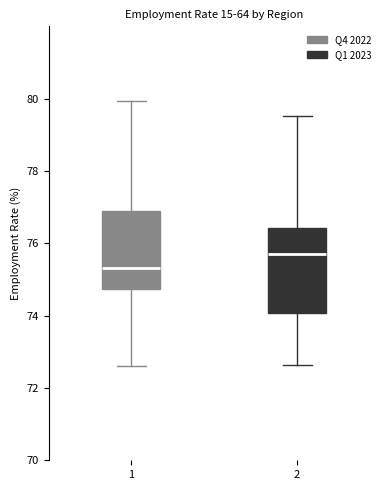

Reading left to right, read every box against the y-axis: the position of its median line, the range the box covers, and the ends of its whiskers. The values are not printed on the chart, so give them approximately, as read against the axis.

1: median 75.4, box 74.8 to 76.8, whiskers 72.6 to 80.0
2: median 75.8, box 74.0 to 76.4, whiskers 72.6 to 79.6